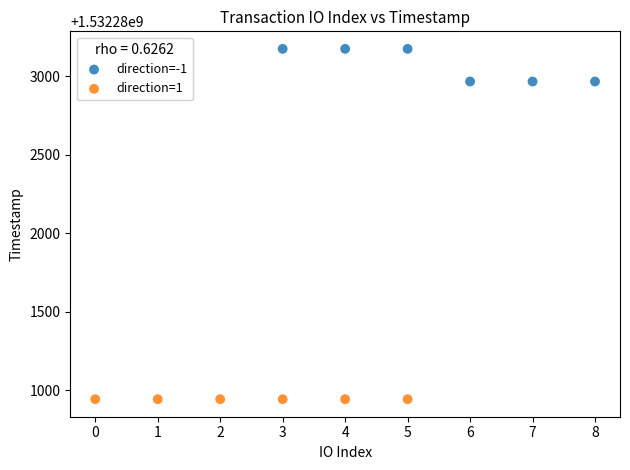

Which series contains the lowest Y value?

direction=1